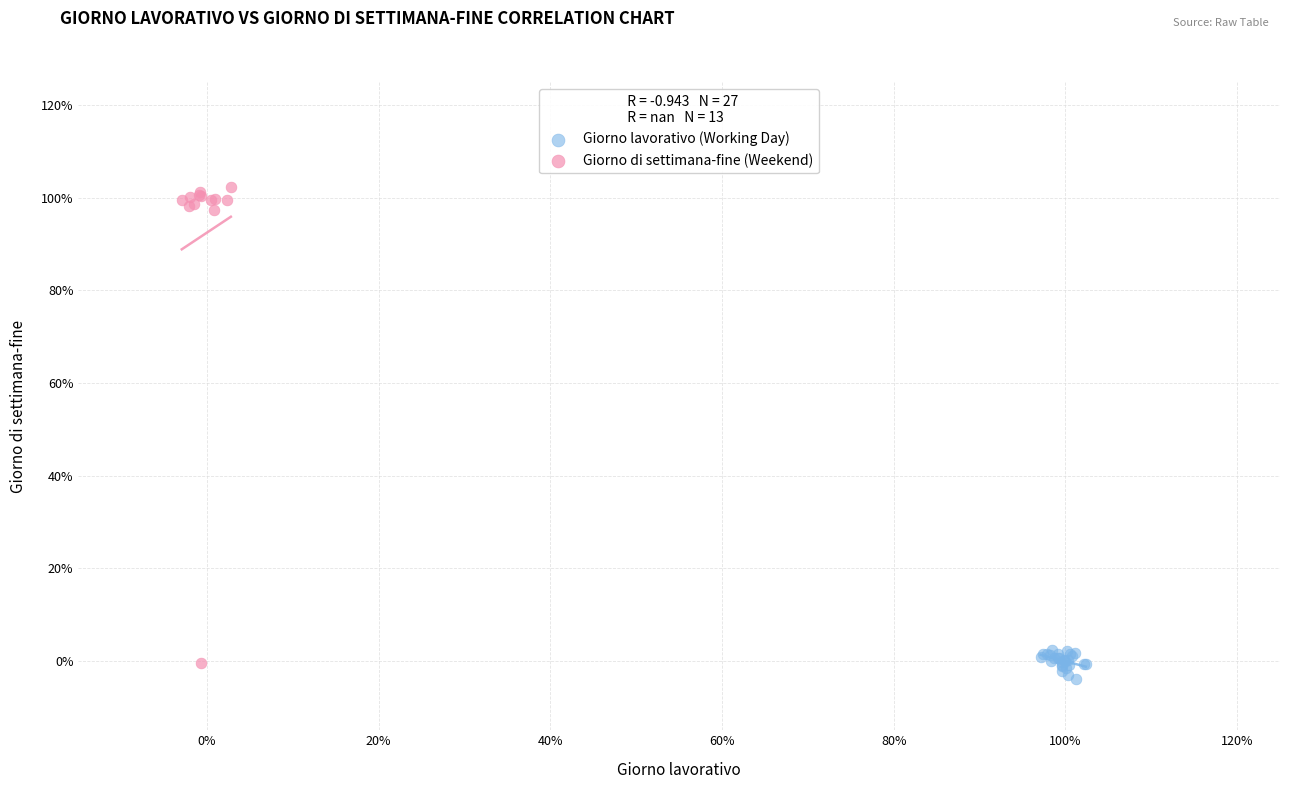

Which series contains the highest Y value?

Giorno di settimana-fine (Weekend)